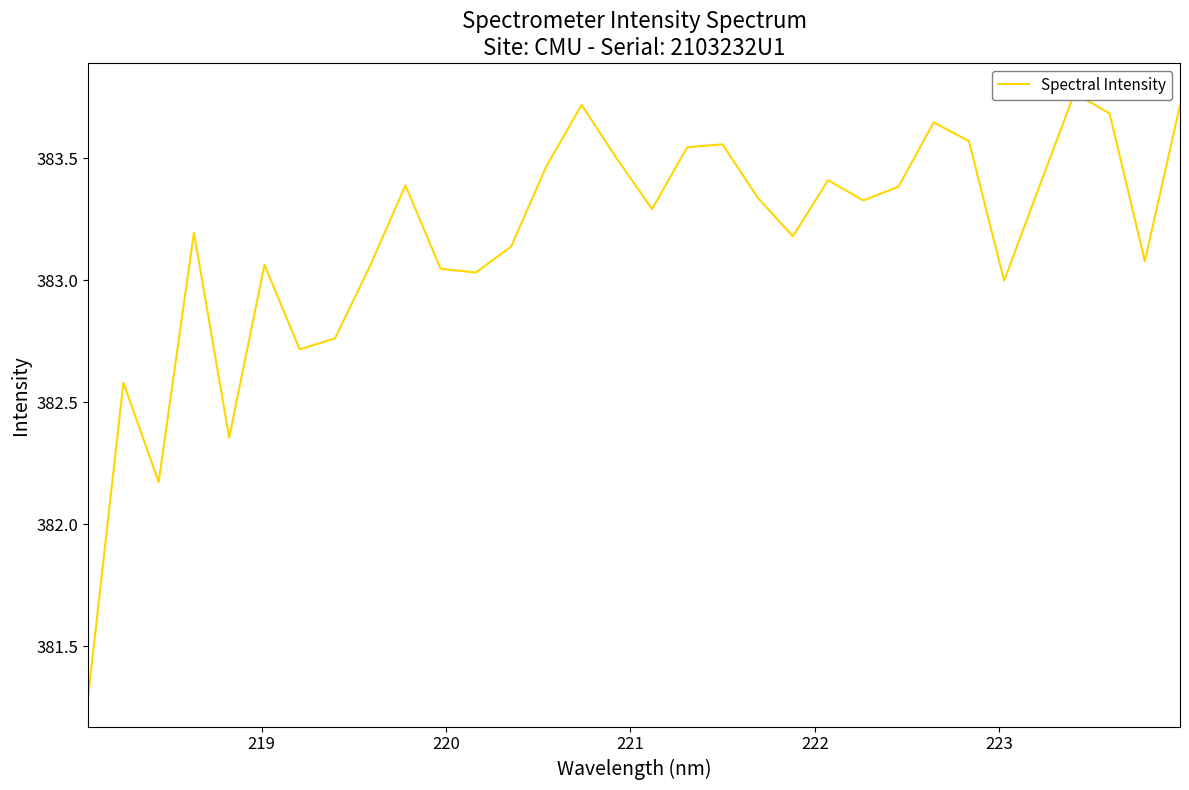

Reading right to left, extract all data points from this chart.

383.7	383.1	383.7	383.8	383.4	383.0	383.6	383.6	383.4	383.3	383.4	383.2	383.3	383.6	383.5	383.3	383.5	383.7	383.5	383.1	383.0	383.0	383.4	383.1	382.8	382.7	383.1	382.4	383.2	382.2	382.6	381.3